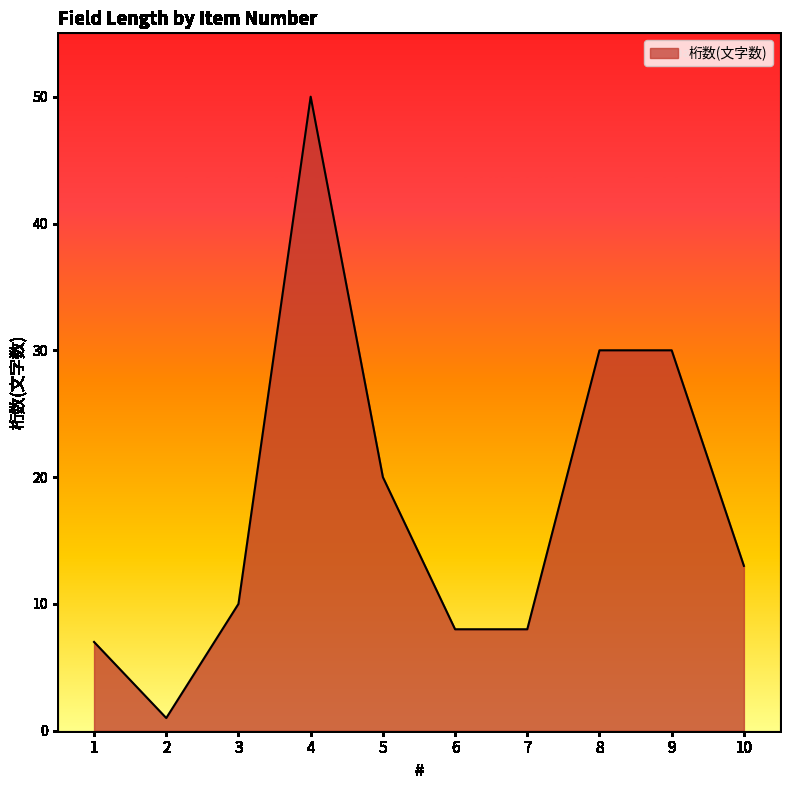

Which has a higher value, 4 or 2?

4